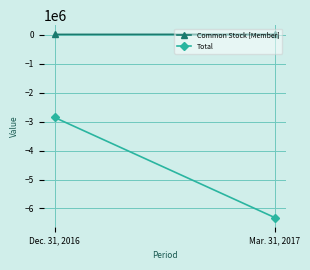

What is the sum of the Total values at Dec. 31, 2016 and Mar. 31, 2017?

-9167337